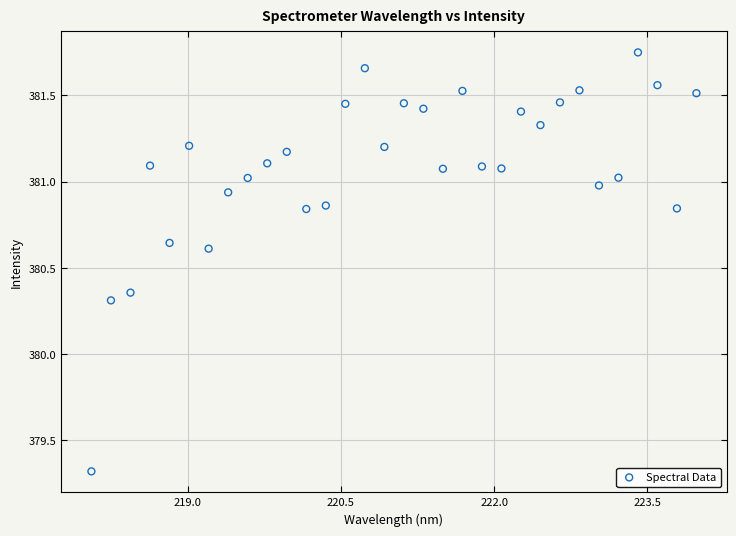

What is the range of Y values (max minus min)?

2.4